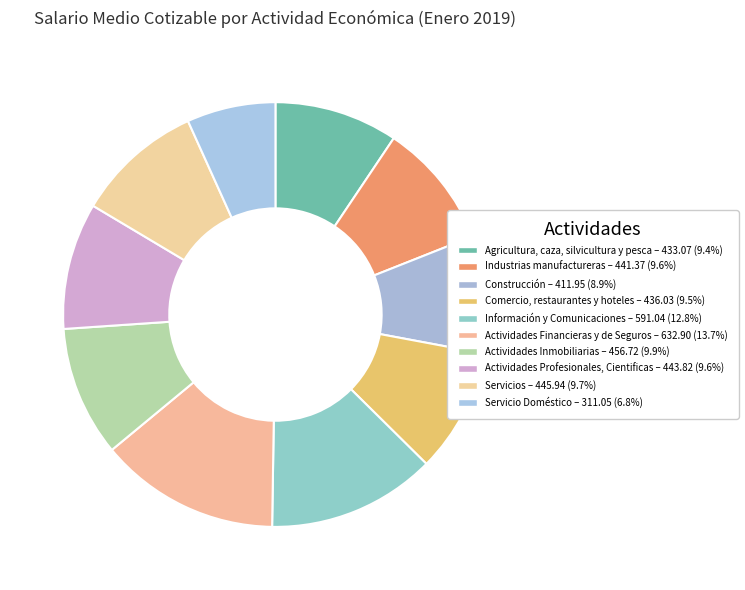

Count the number of slices in the pie.

10